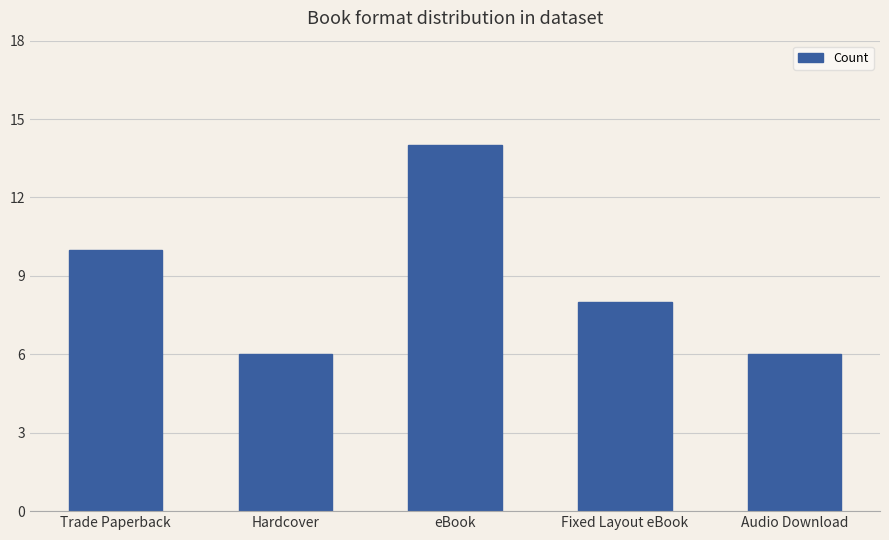

Which category has the highest value across all series?

eBook